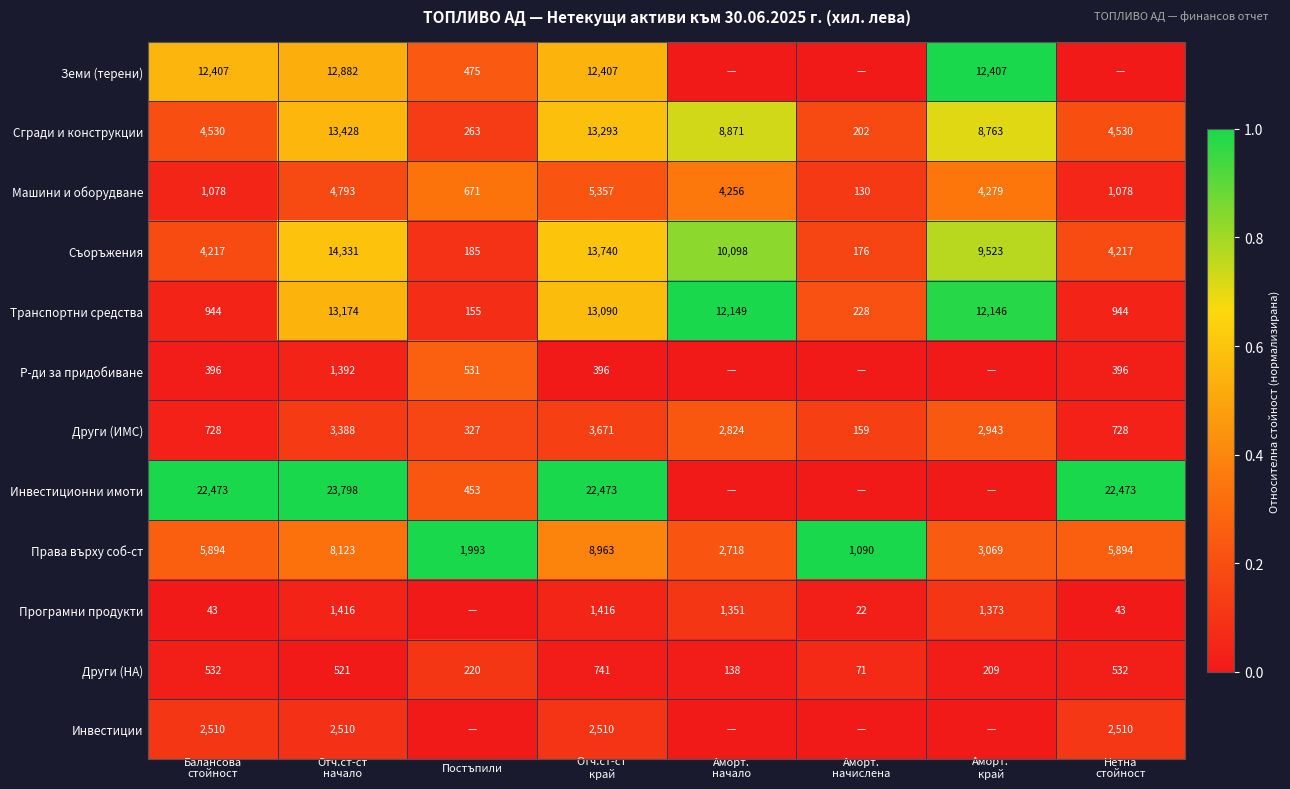

What is the minimum value for Съоръжения?

176